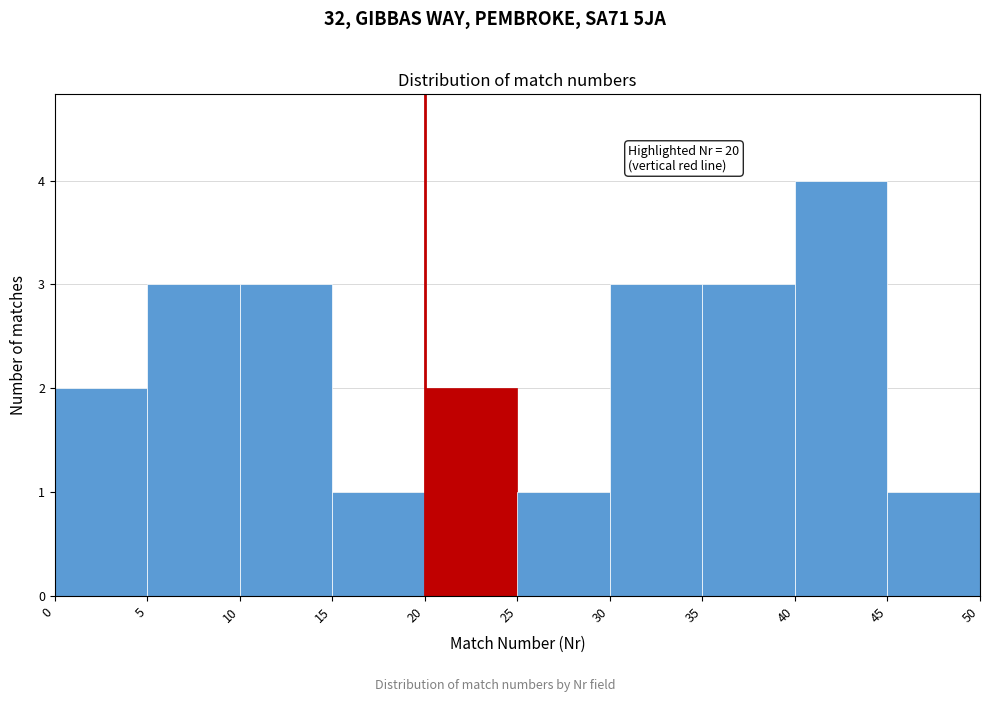

Over which range of the x-axis is the bar tallest?

40 to 45